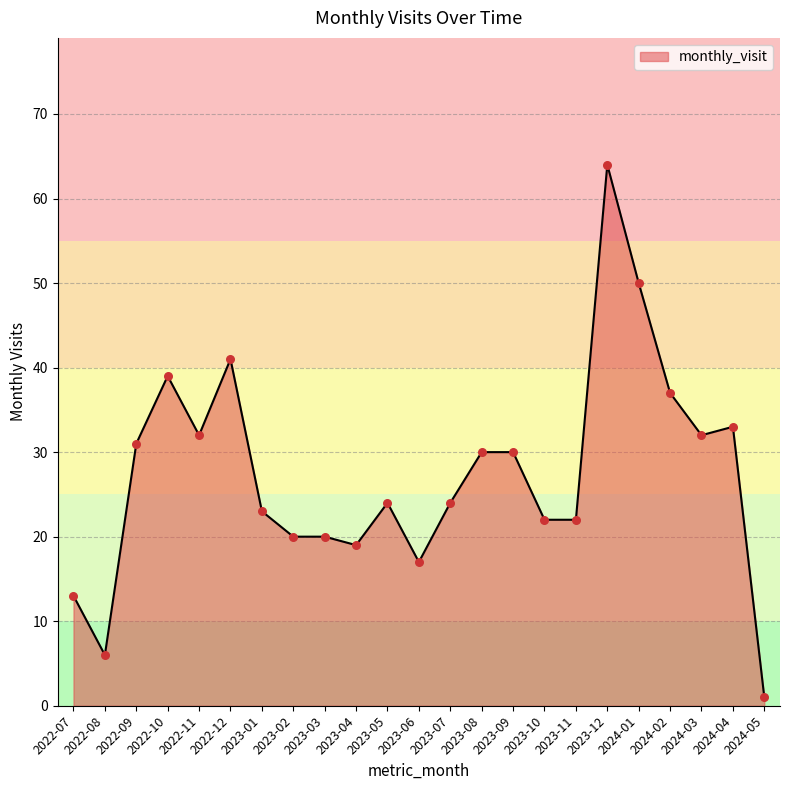

Which has a higher value, 2023-12 or 2022-07?

2023-12